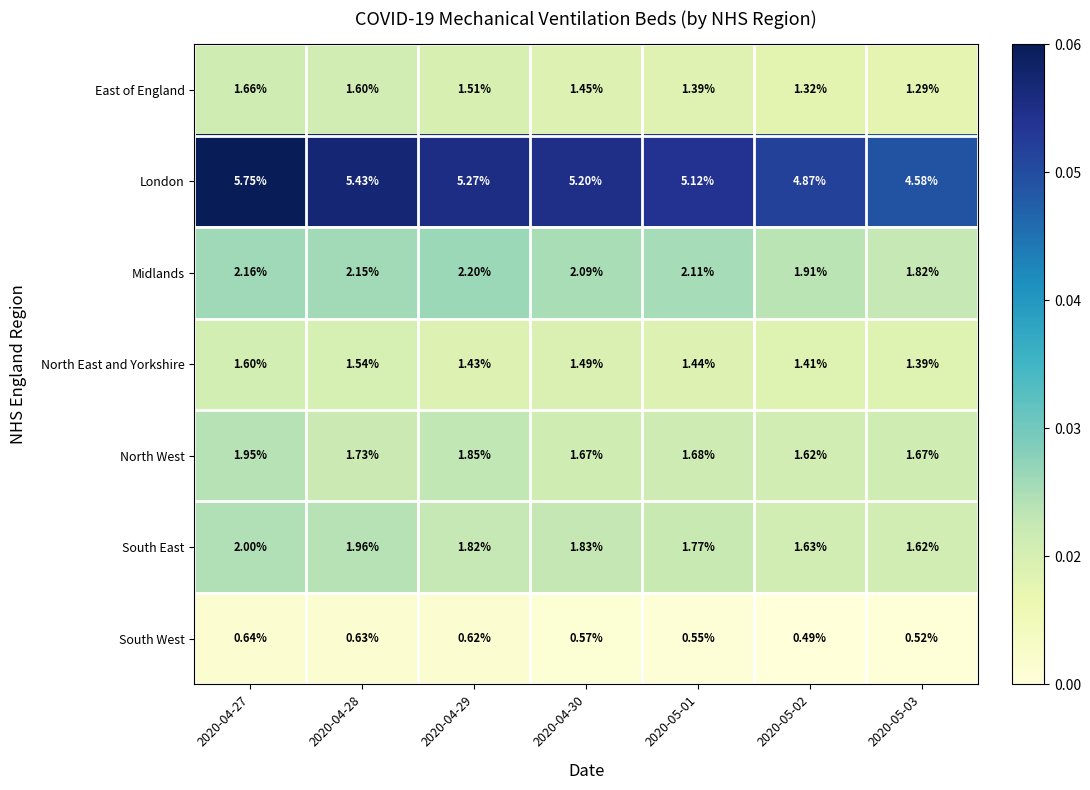

Which series has the largest range (max minus min)?

London